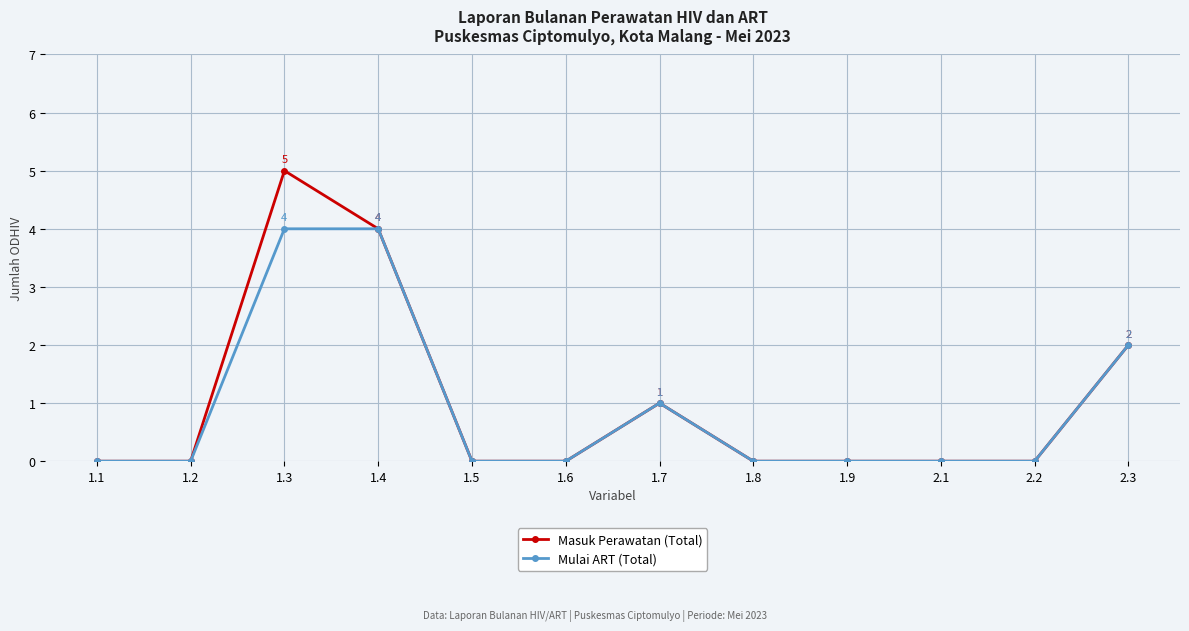

What are all the series names shown in the legend?

Masuk Perawatan (Total), Mulai ART (Total)